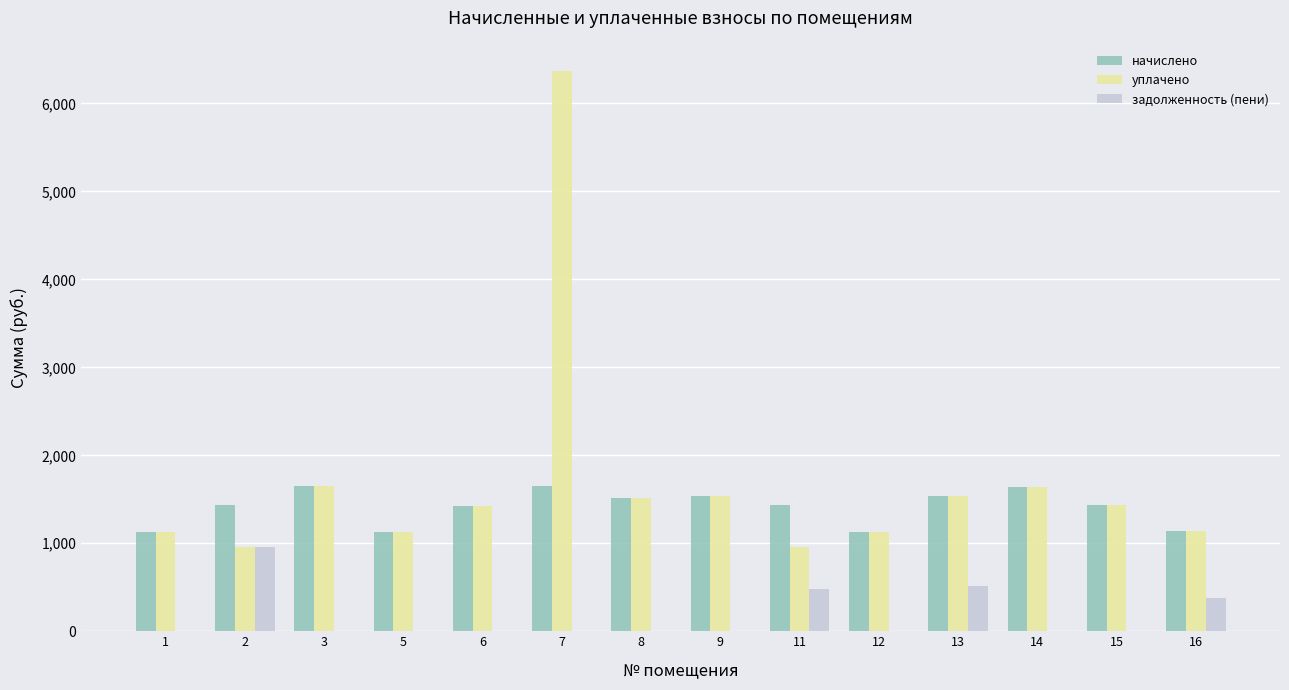

What is the sum of all уплачено values?

23527.3